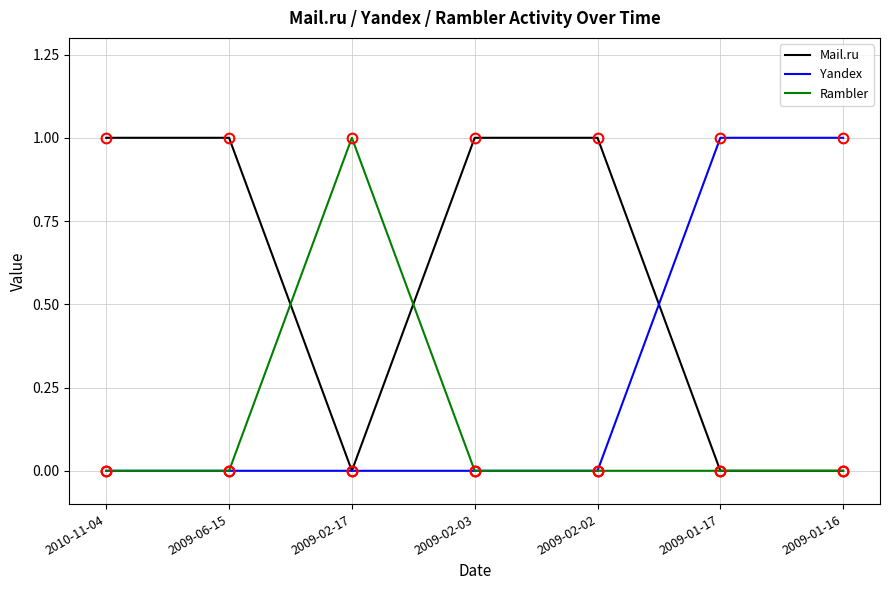

Reading left to right, list all the values displayed in this chart.

Mail.ru: 2010-11-04=1	2009-06-15=1	2009-02-17=0	2009-02-03=1	2009-02-02=1	2009-01-17=0	2009-01-16=0
Yandex: 2010-11-04=0	2009-06-15=0	2009-02-17=0	2009-02-03=0	2009-02-02=0	2009-01-17=1	2009-01-16=1
Rambler: 2010-11-04=0	2009-06-15=0	2009-02-17=1	2009-02-03=0	2009-02-02=0	2009-01-17=0	2009-01-16=0